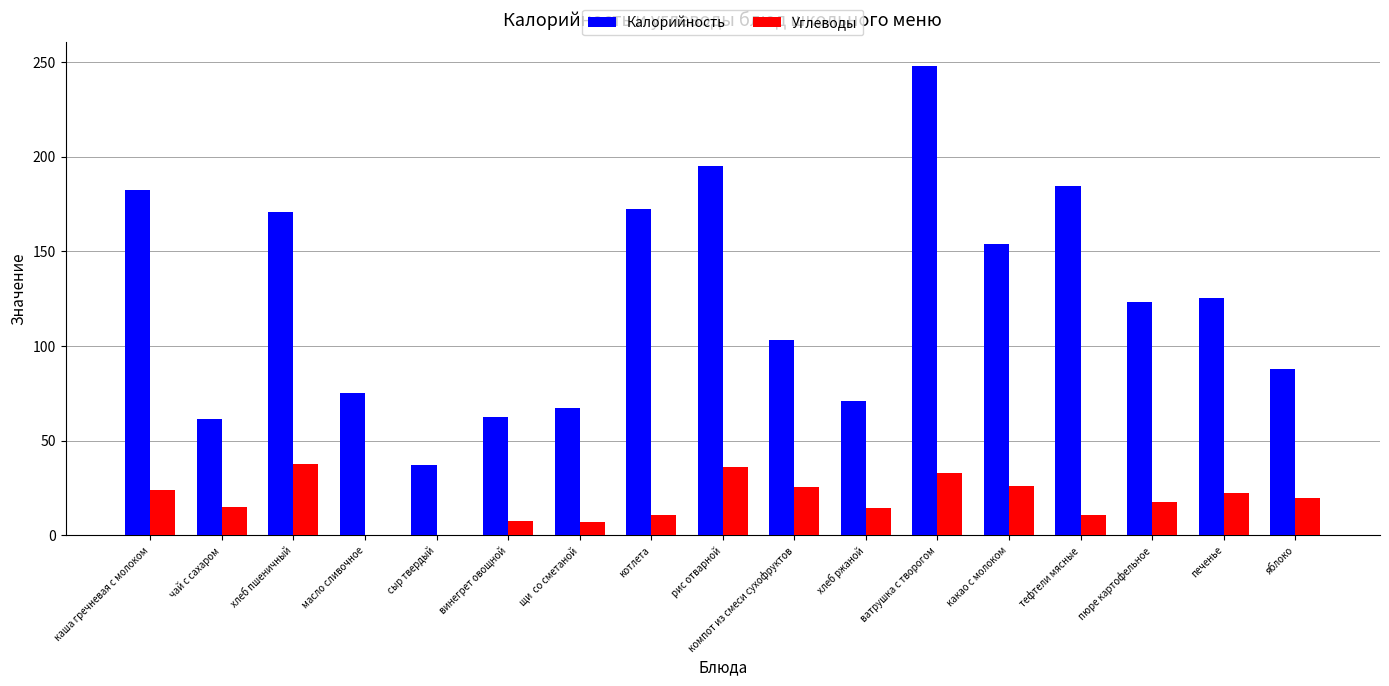

How many distinct data groups are displayed?

2